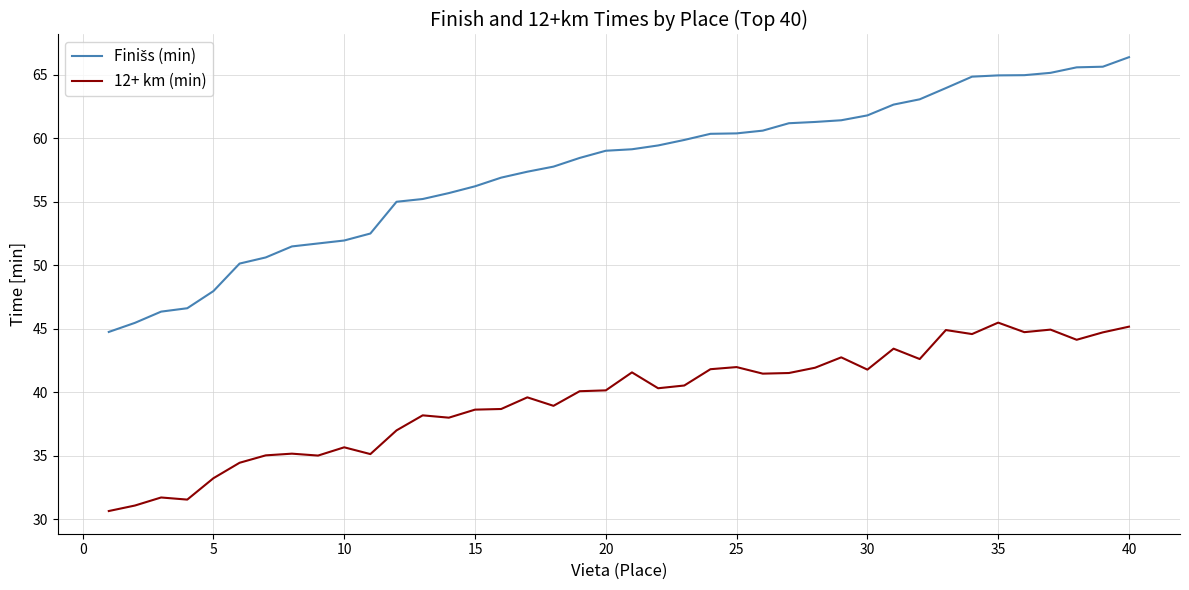

What is the maximum value shown in the chart?

66.4